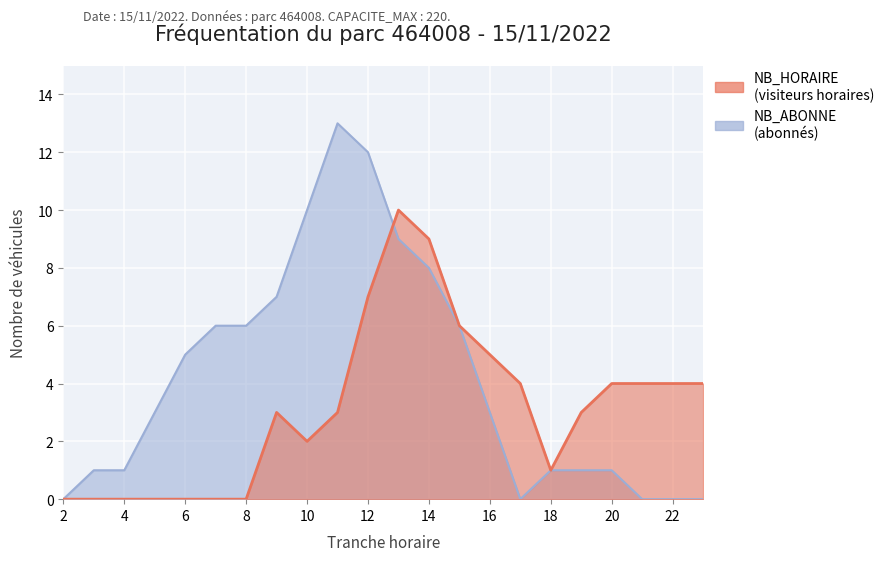

What is the difference between the maximum and minimum values in the NB_ABONNE series?

13